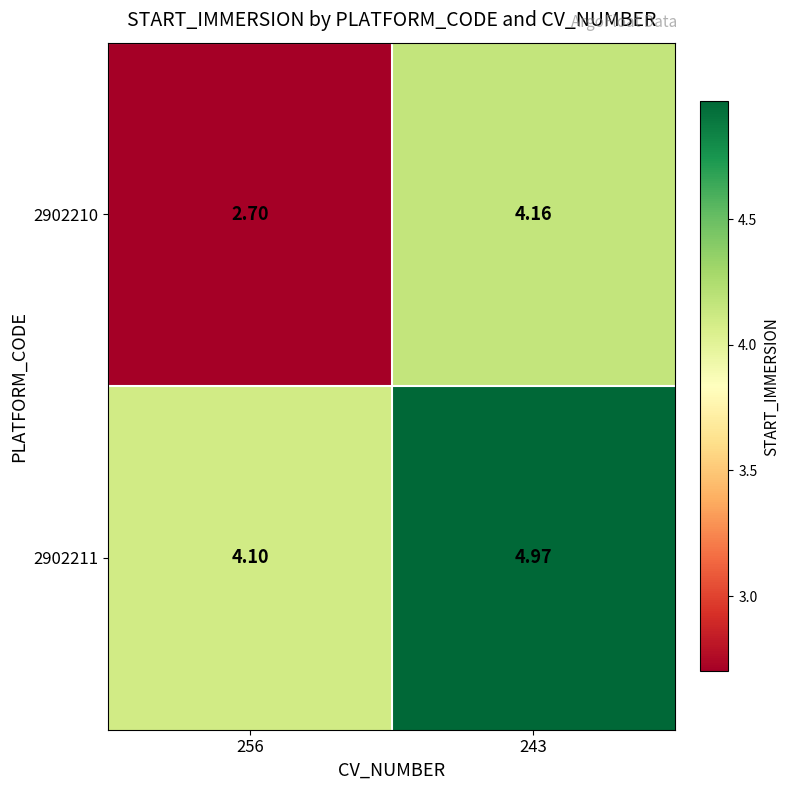

Which series has the largest range (max minus min)?

2902210